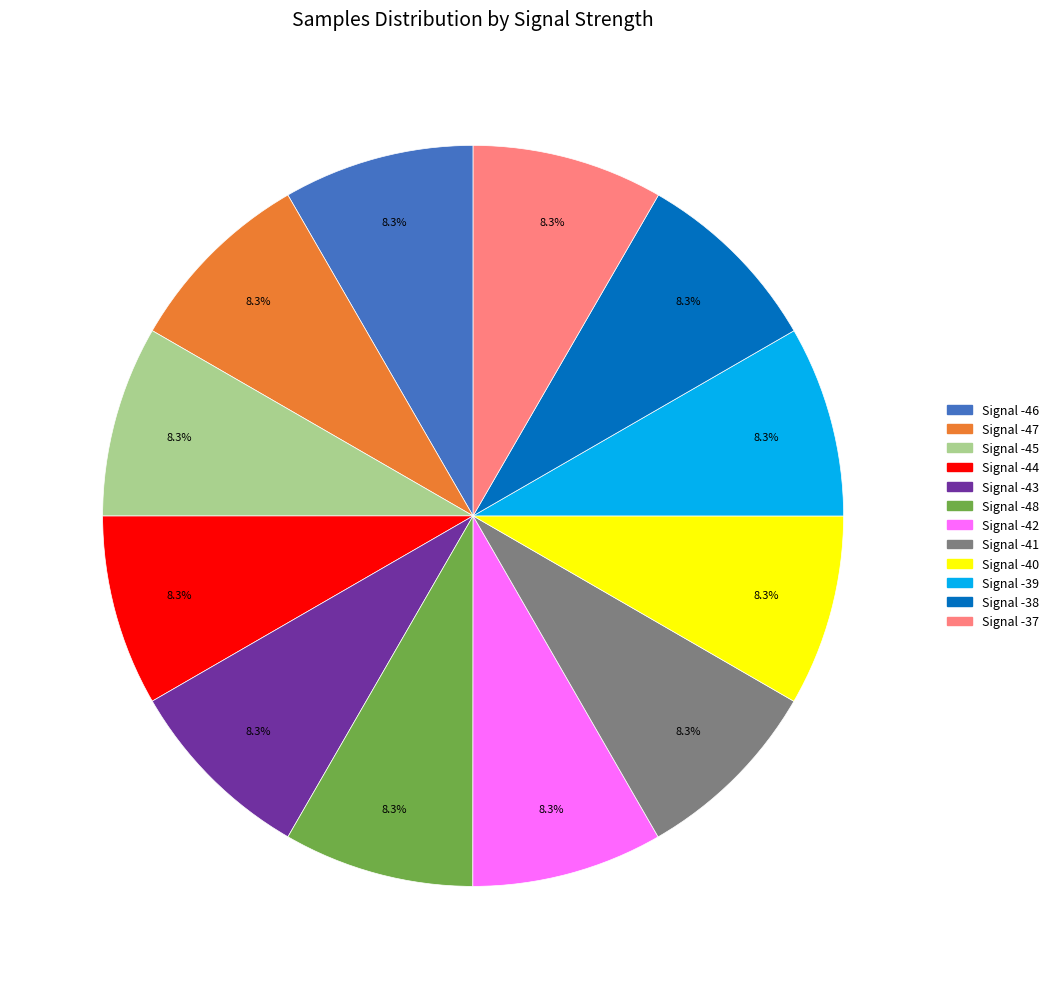

Is the sum of Signal -40 and Signal -43 greater than half?

No